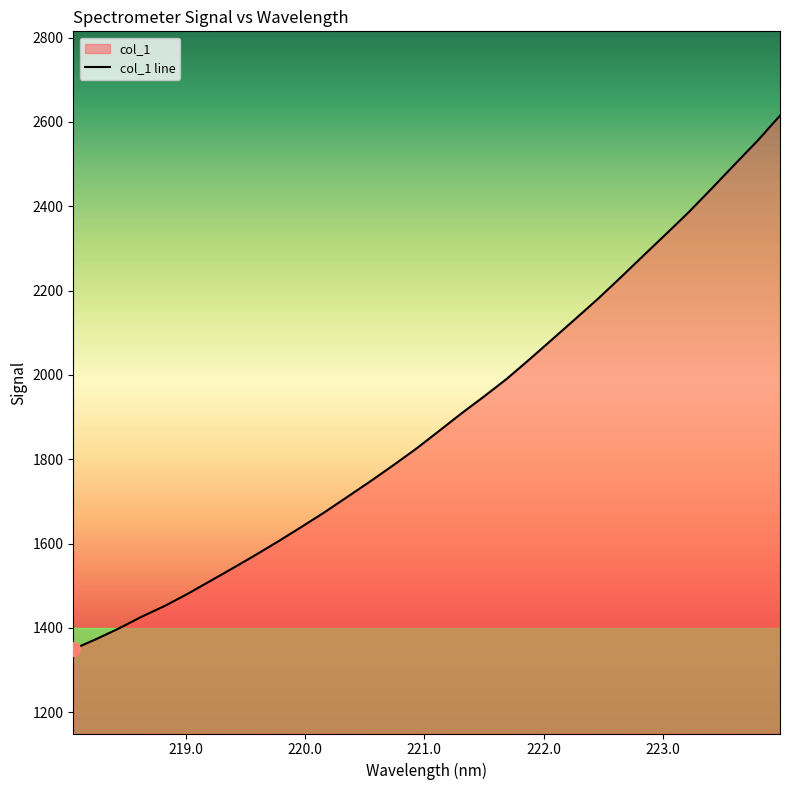

What is the difference between the maximum and minimum values?

1265.4